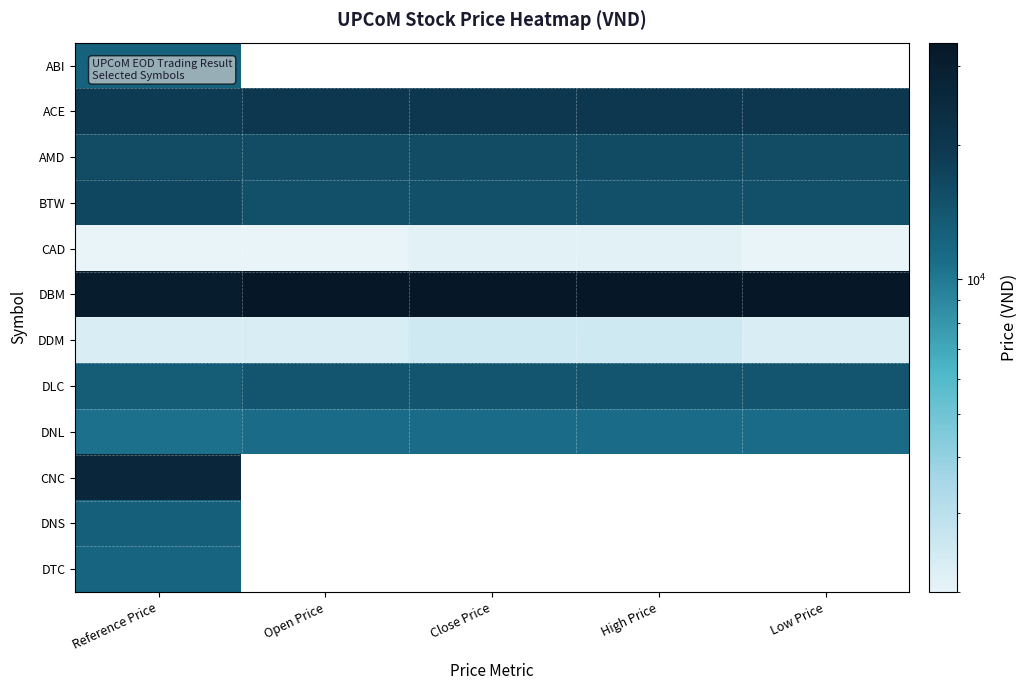

The CAD series shows 2100.0 at High Price. True or false?

True